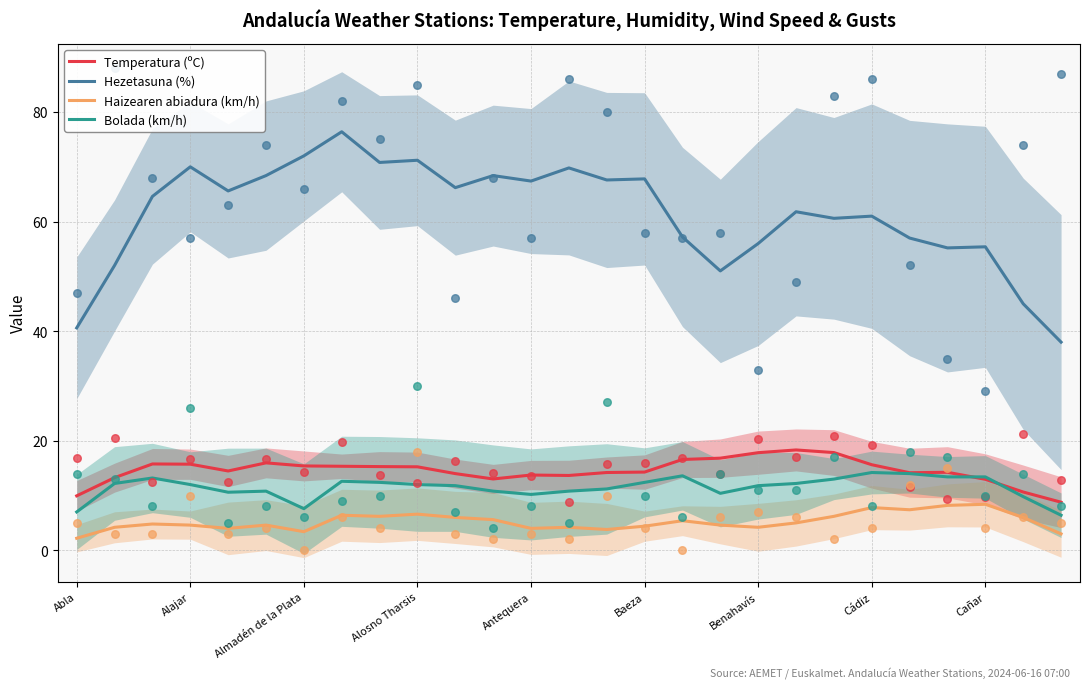

Which series has the widest spread of Y values?

Hezetasuna (%)